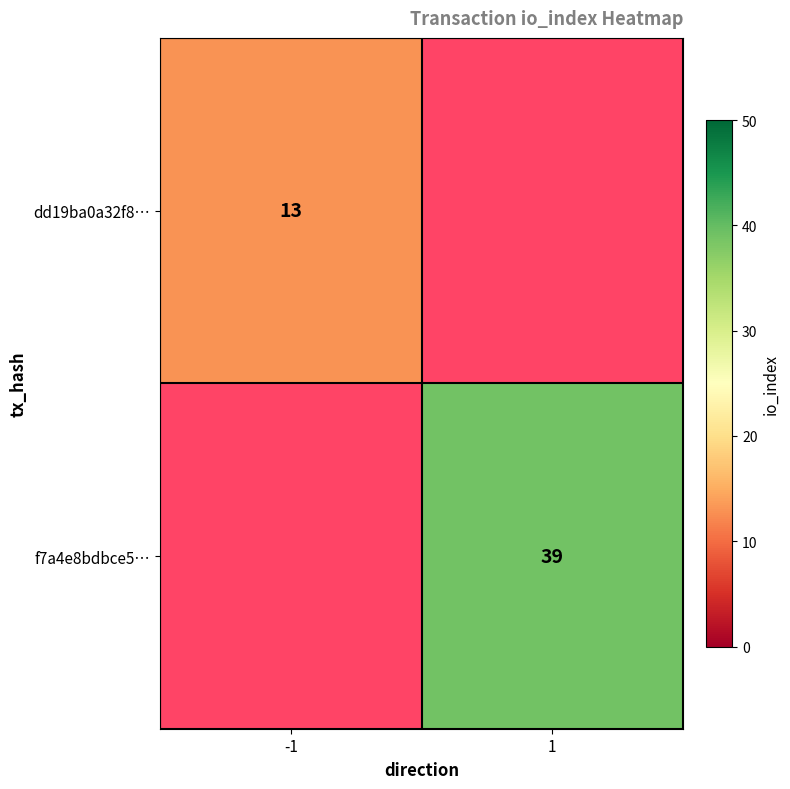

The value of f7a4e8bdbce5… at 1 is 8. True or false?

False